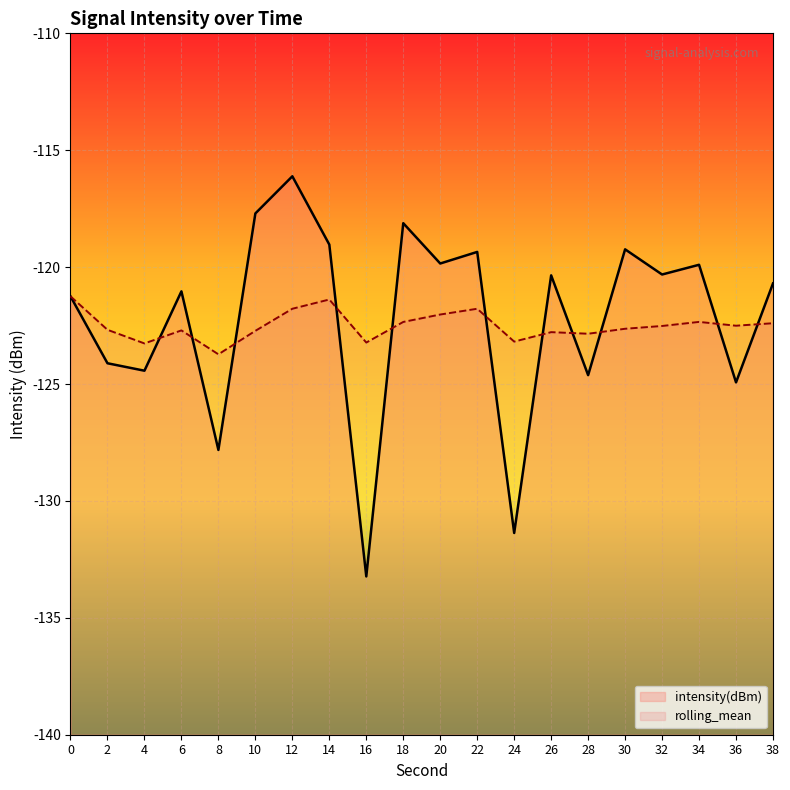

What is the difference between the highest and lowest values at 4?

1.2